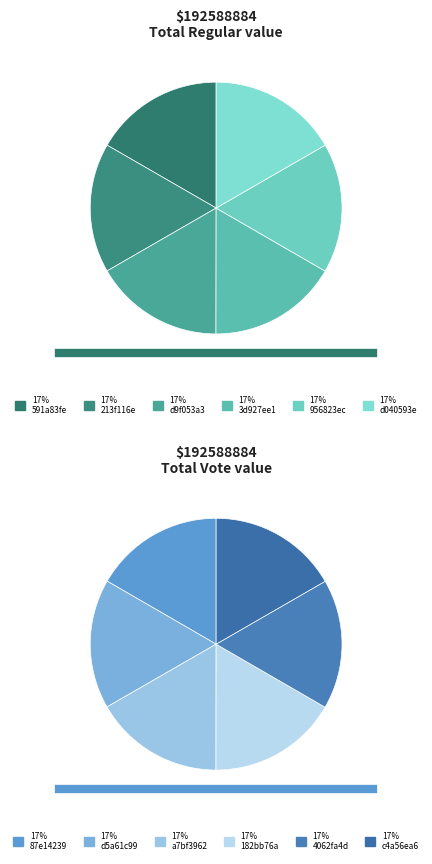

Rank the series by their maximum value, from highest to lowest.

Regular, Vote